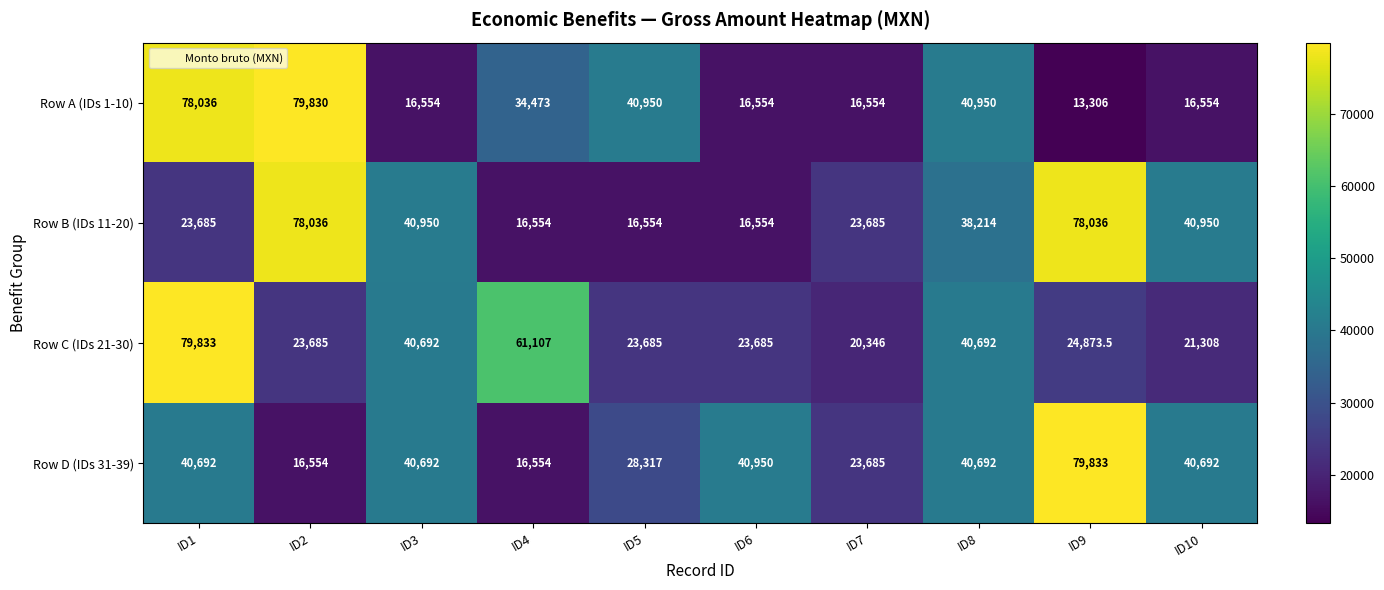

Which series has the widest spread of values?

Row A (IDs 1-10)